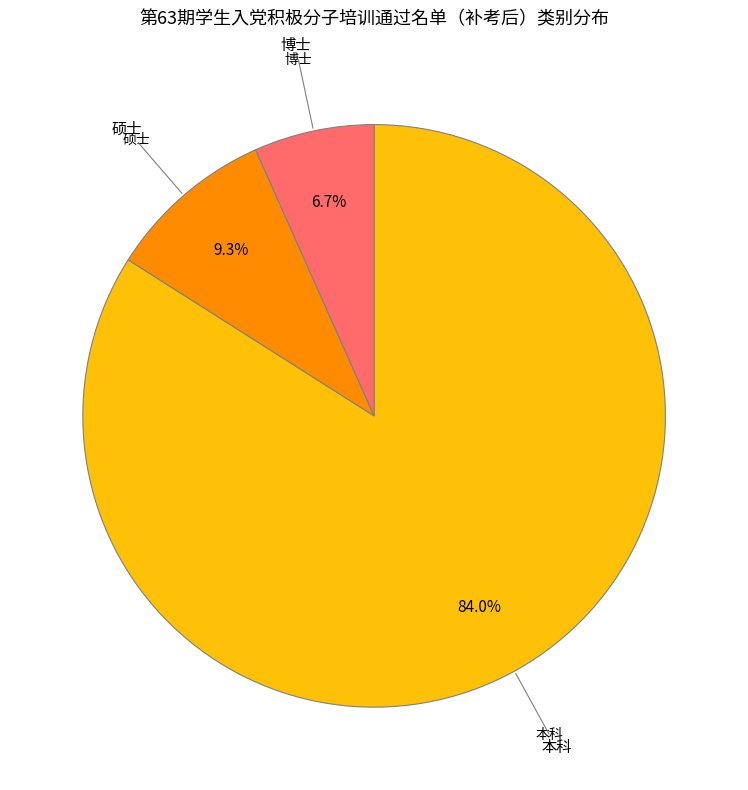

To the nearest percent, what is the difference between the 硕士 and 本科 slice percentages?

75%